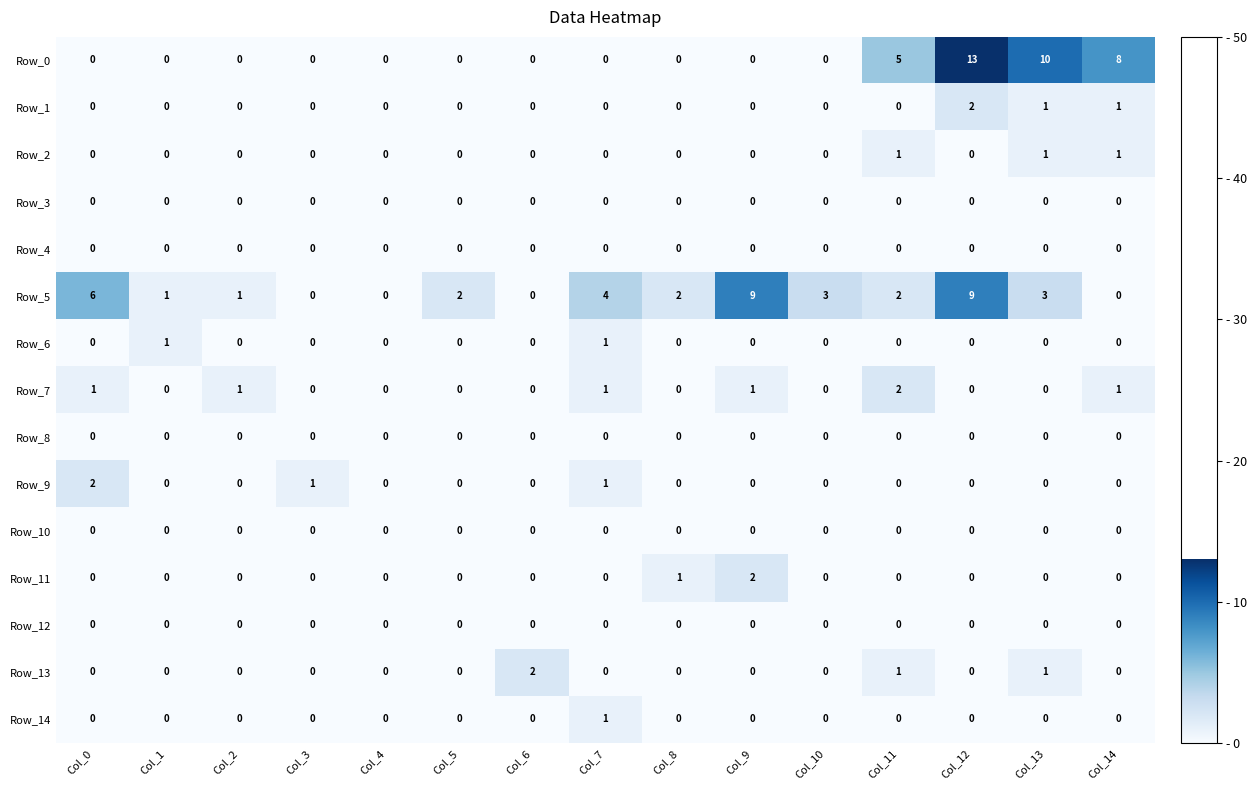

How many distinct data groups are displayed?

15